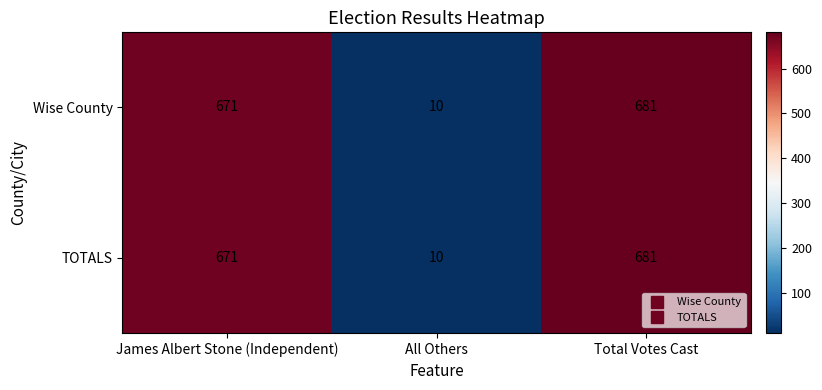

What is the average value of the Wise County series?

454